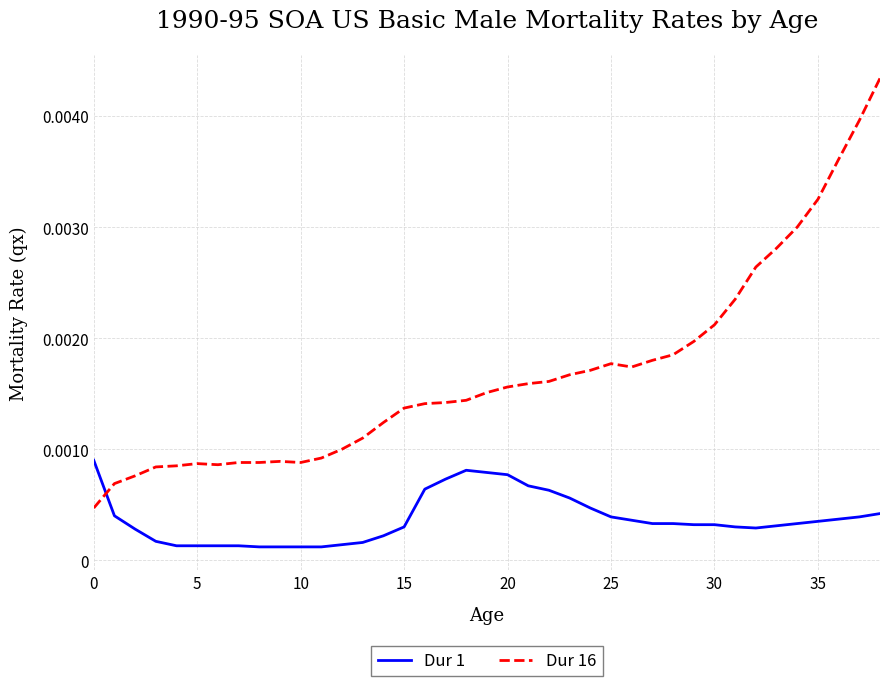

How many intersections are there between Dur 1 and Dur 16?

1